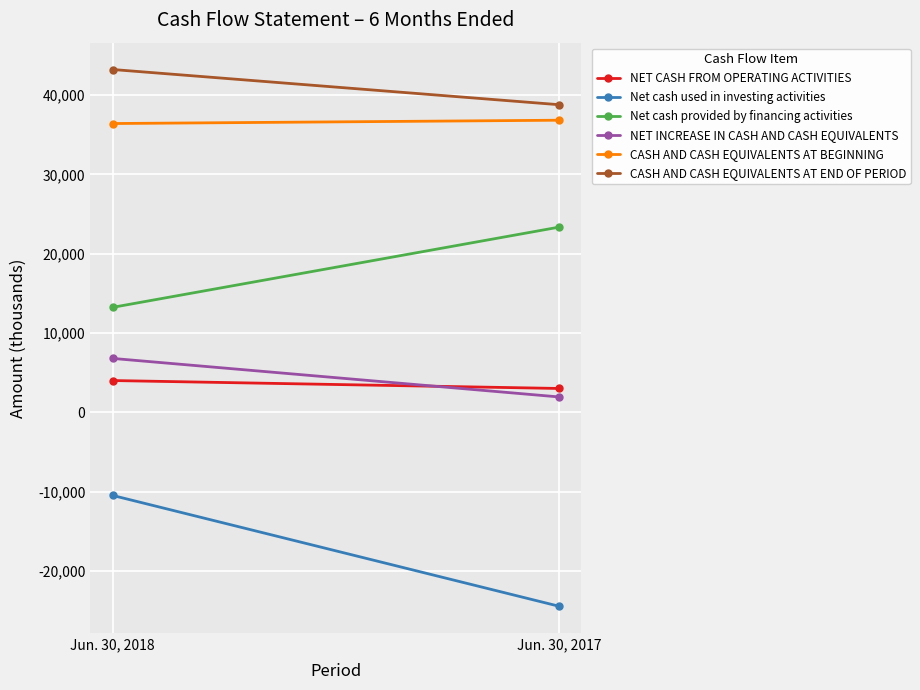

Which has a higher value, Jun. 30, 2017 or Jun. 30, 2018?

Jun. 30, 2018